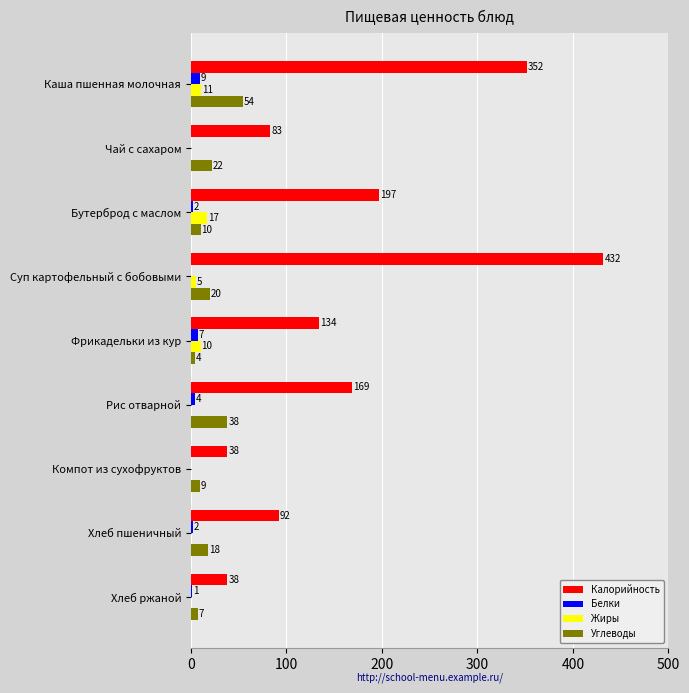

At which category does the chart reach its peak across all series?

Суп картофельный с бобовыми